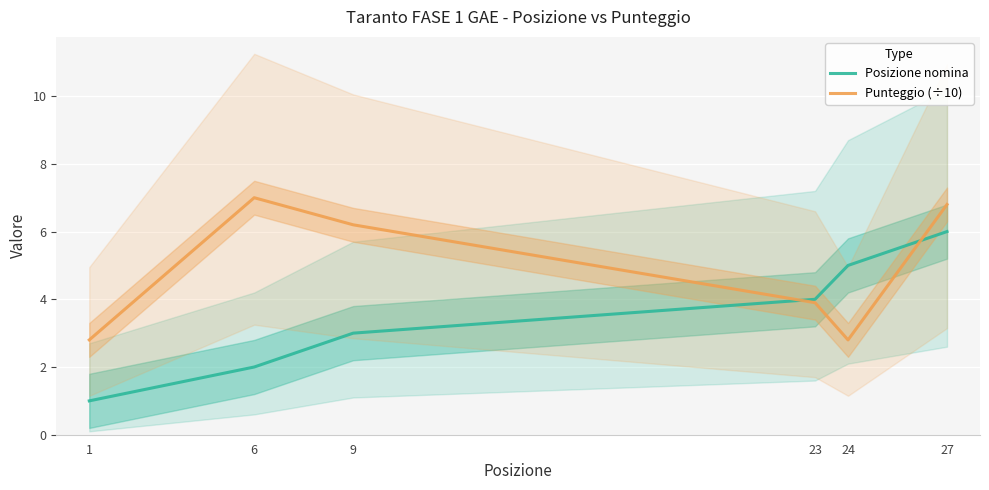

Which series ends up on top after the final intersection of Posizione nomina and Punteggio (÷10)?

Punteggio (÷10)